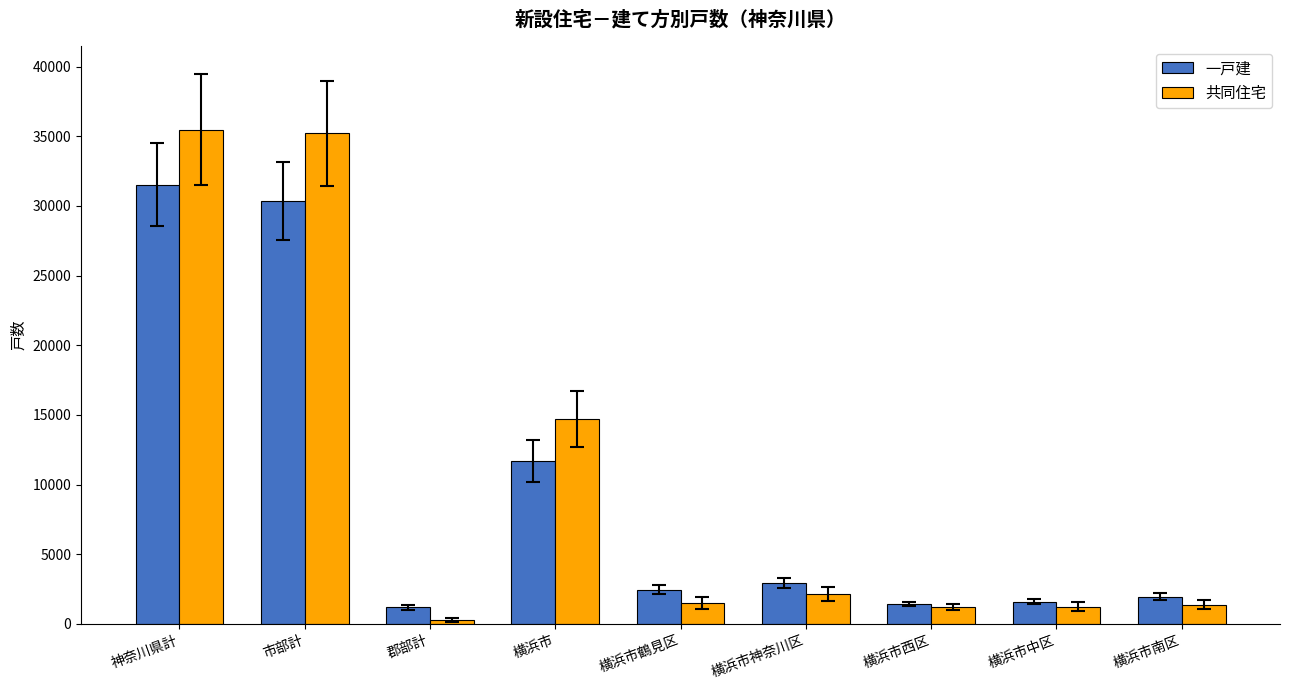

What is the difference between the 一戸建 values at 横浜市中区 and 横浜市神奈川区?

1333